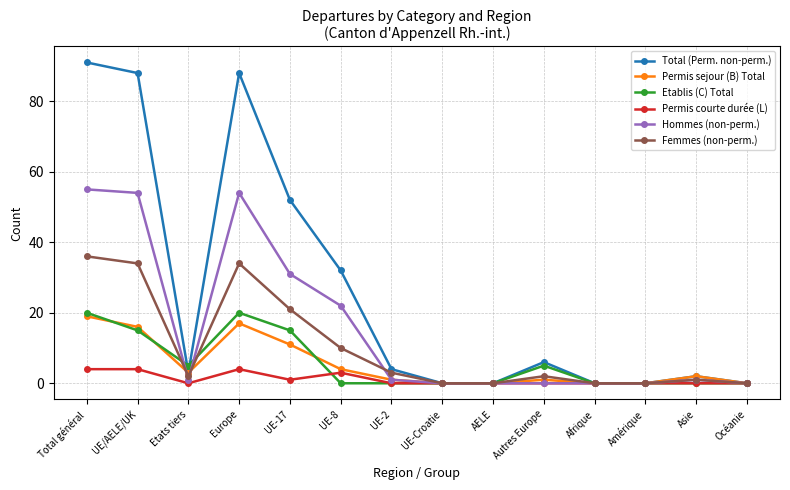

What position from the left is Amérique?

12